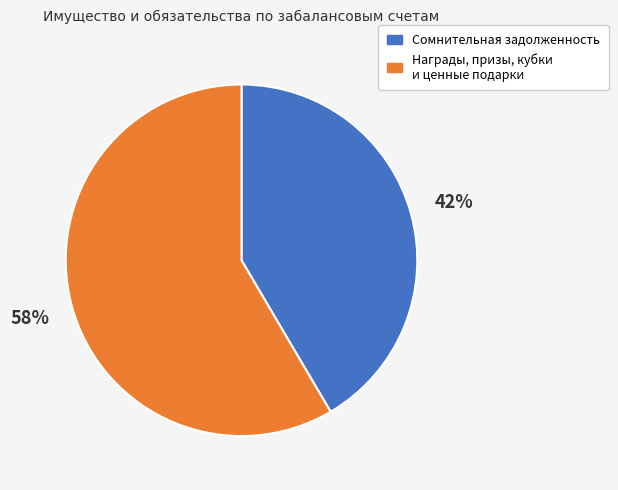

Is there a majority slice in this chart?

Yes